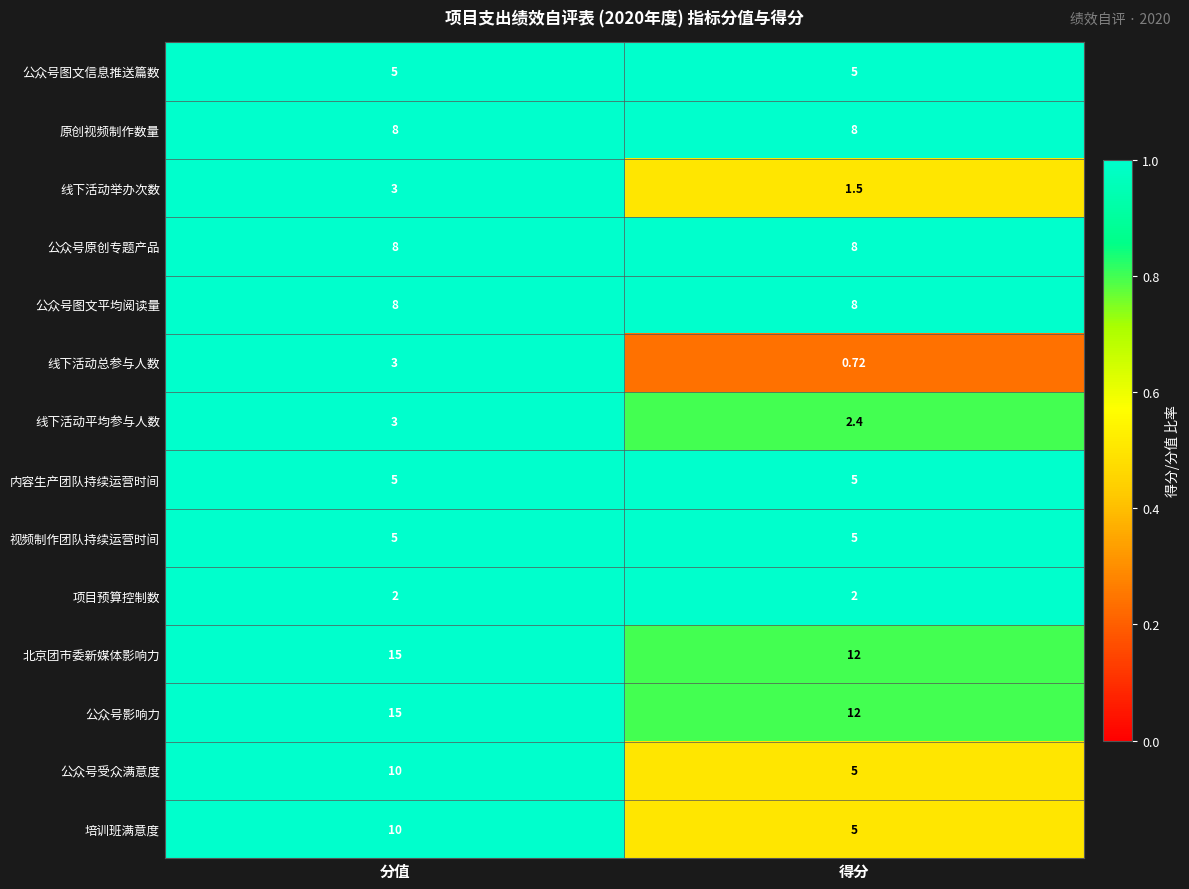

Rank the categories by 线下活动平均参与人数 value from lowest to highest.

得分, 分值